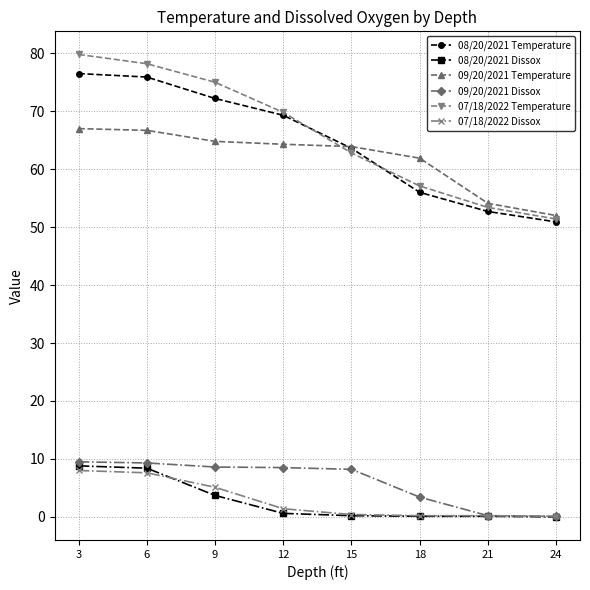

At which label does 07/18/2022 Dissox first exceed 1?

3